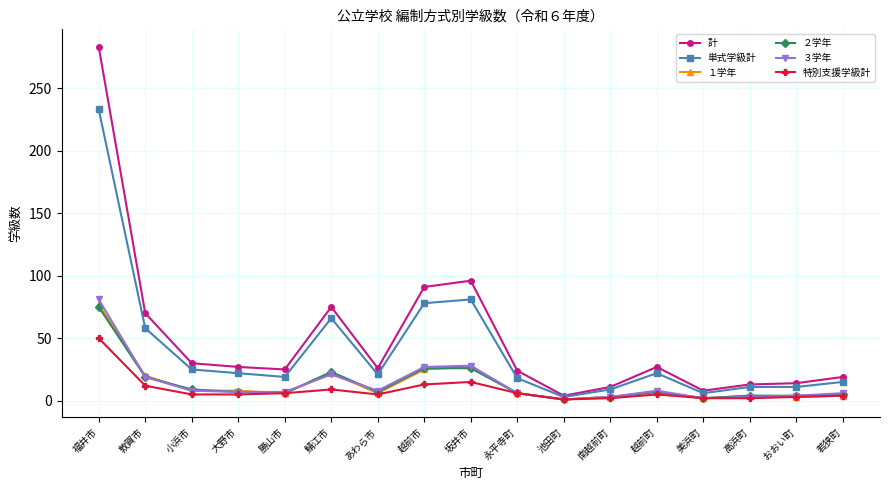

At which label does 特別支援学級計 reach its peak?

福井市